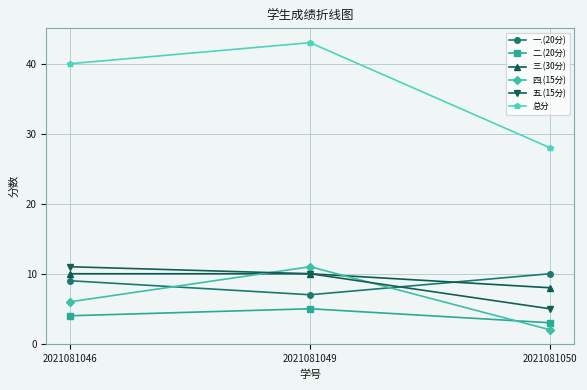

What is the minimum value shown in the chart?

2